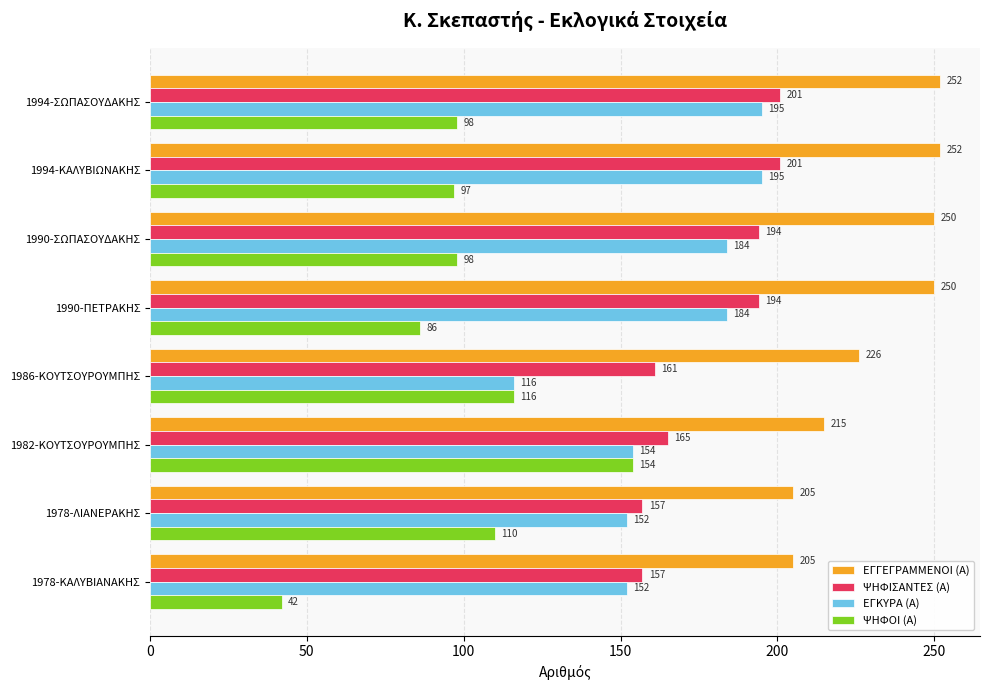

The ΕΓΓΕΓΡΑΜΜΕΝΟΙ (Α) series shows 205 at 1978-ΚΑΛΥΒΙΑΝΑΚΗΣ. True or false?

True